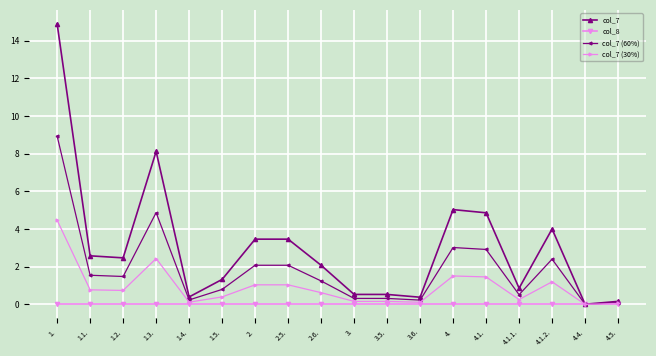

What is the maximum value for col_7 (30%)?

4.5